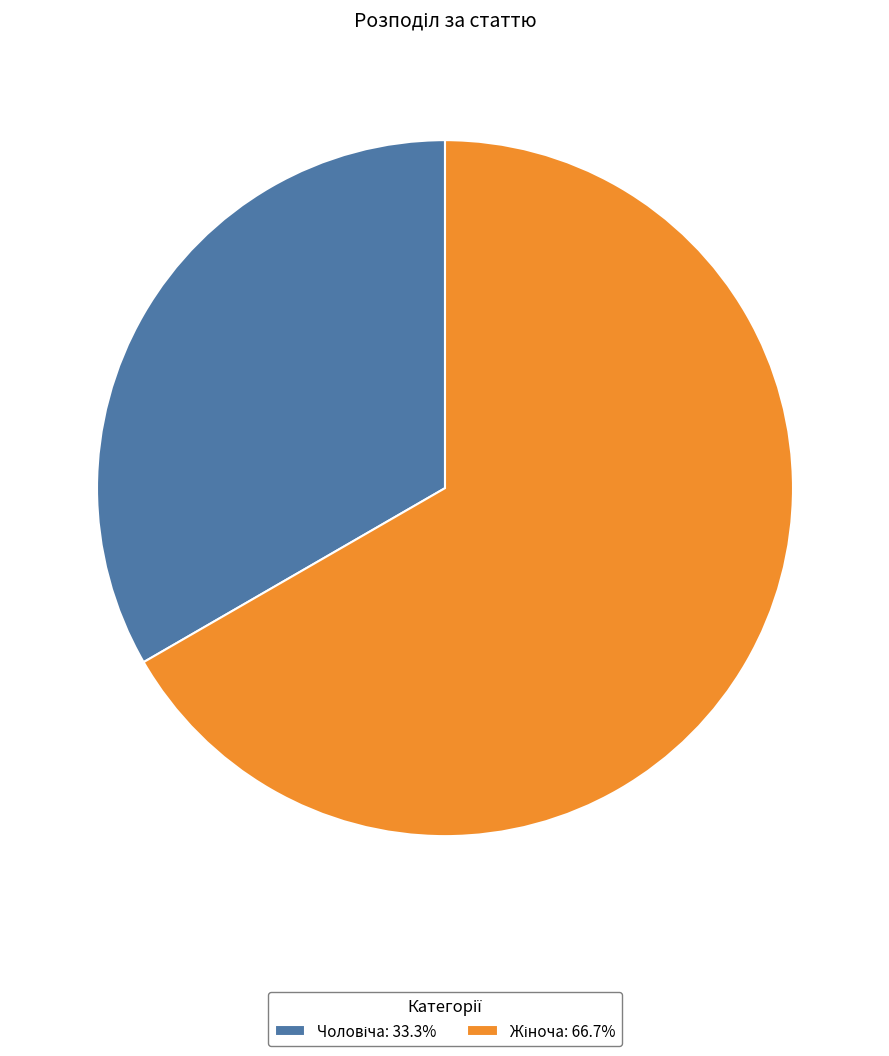

Is there a majority slice in this chart?

Yes